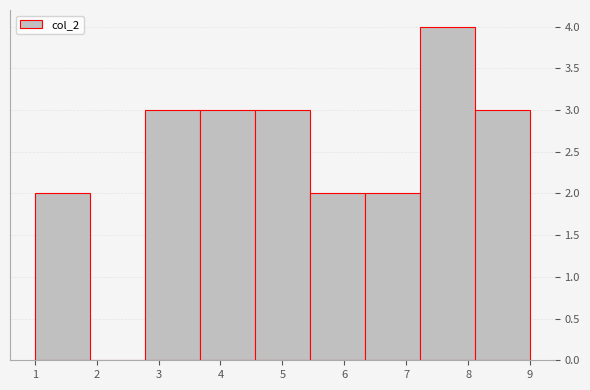

Over which range of the x-axis is the bar tallest?

7.2 to 8.1